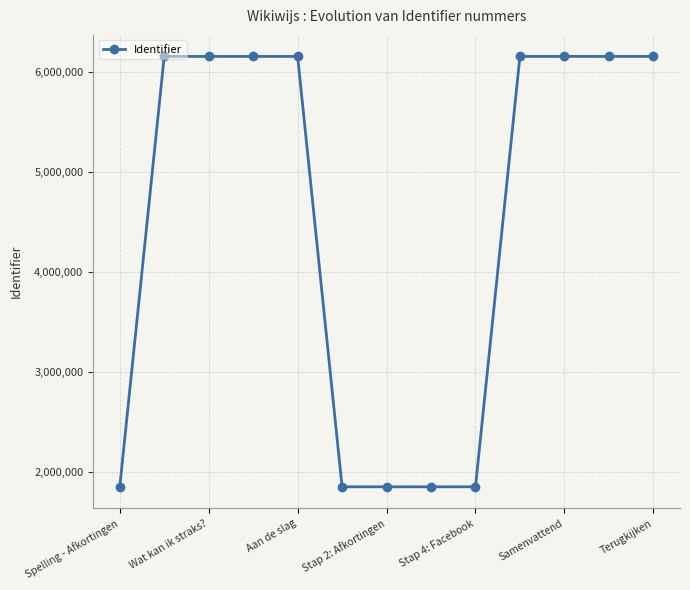

What is the maximum value shown in the chart?

6151519